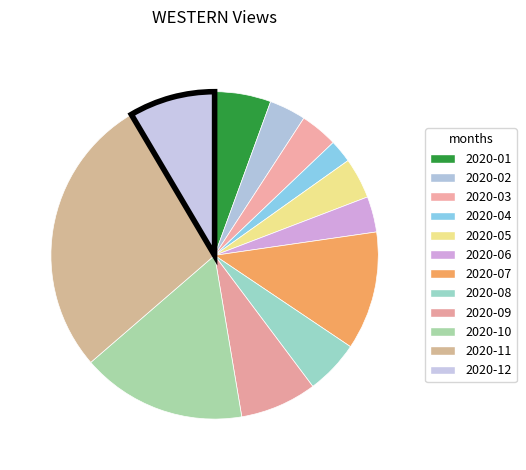

What is the change in value from 2020-05 to 2020-07?

+395